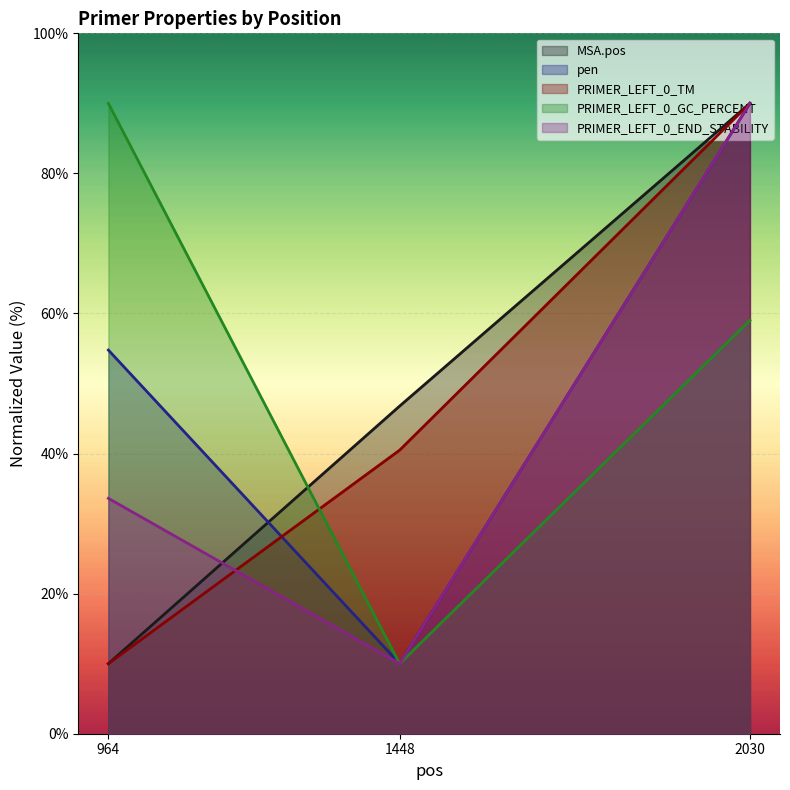

At how many categories does at least one series exceed 45?

3